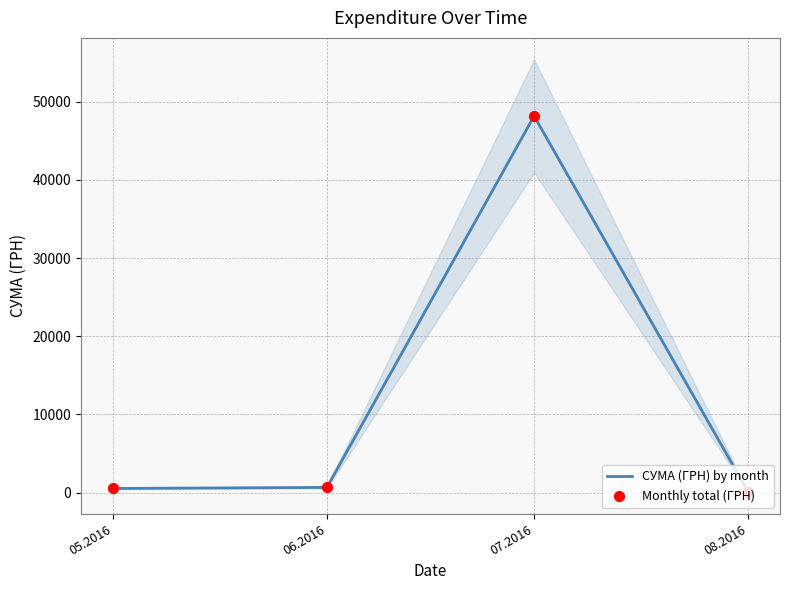

At which category is the sum across all series the highest?

07.2016